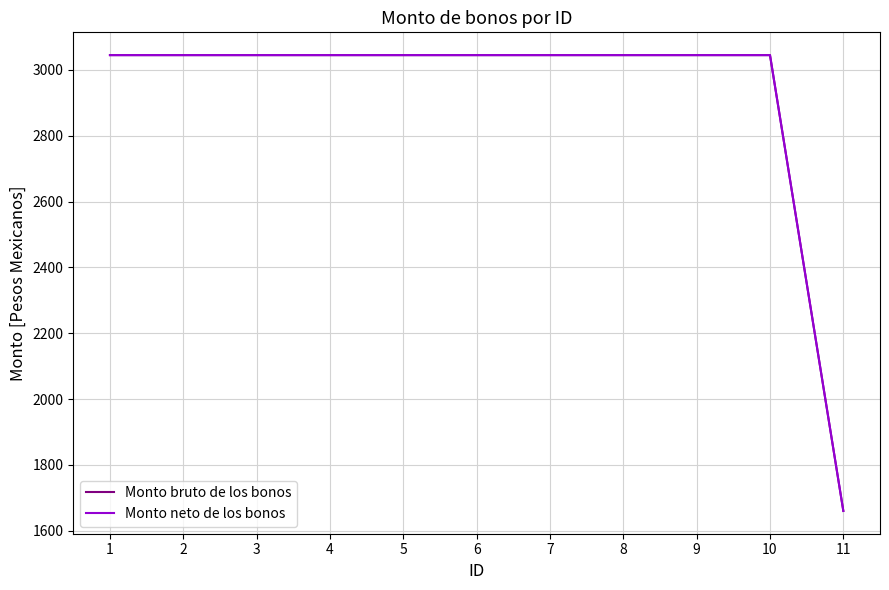

At how many categories does at least one series exceed 2586?

10